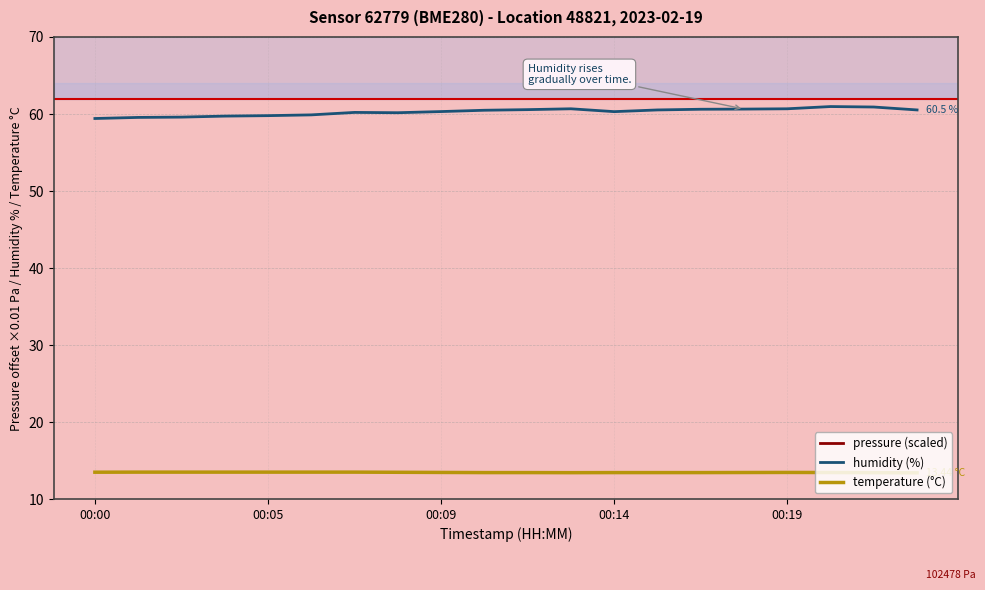

What is the sum of all temperature (°C) values?

269.9